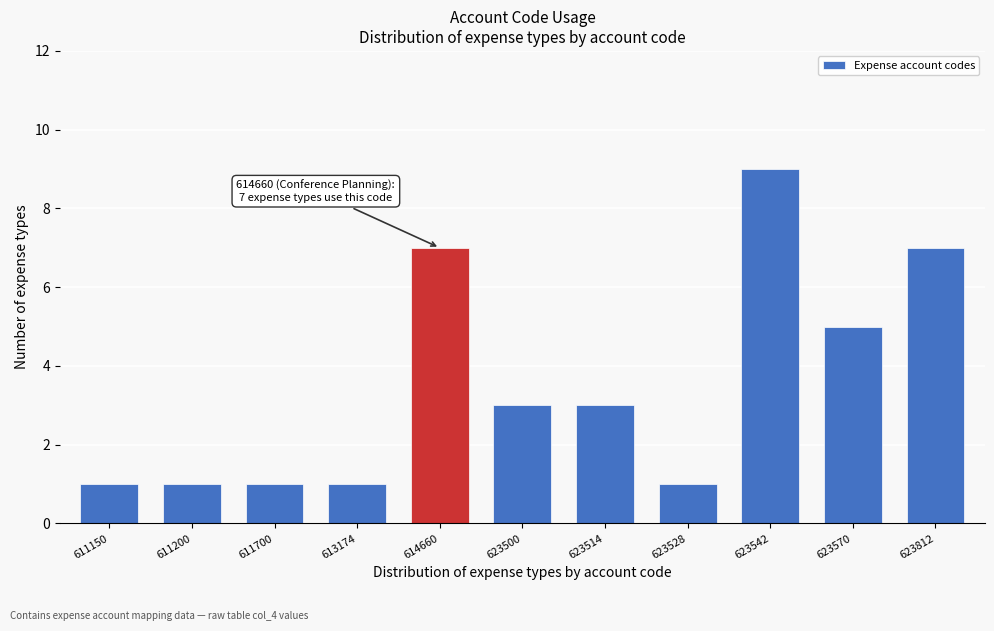

Reading left to right, extract all data points from this chart.

1	1	1	1	7	3	3	1	9	5	7